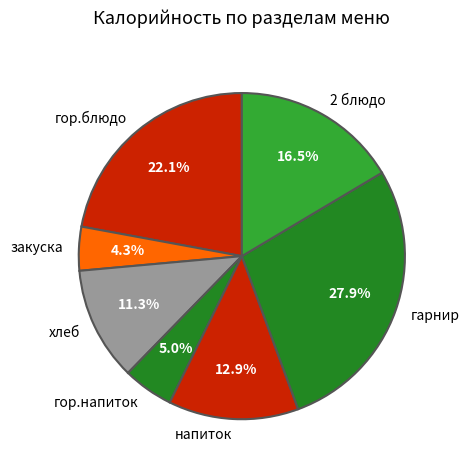

Rank the categories by value from lowest to highest.

закуска, гор.напиток, хлеб, напиток, 2 блюдо, гор.блюдо, гарнир